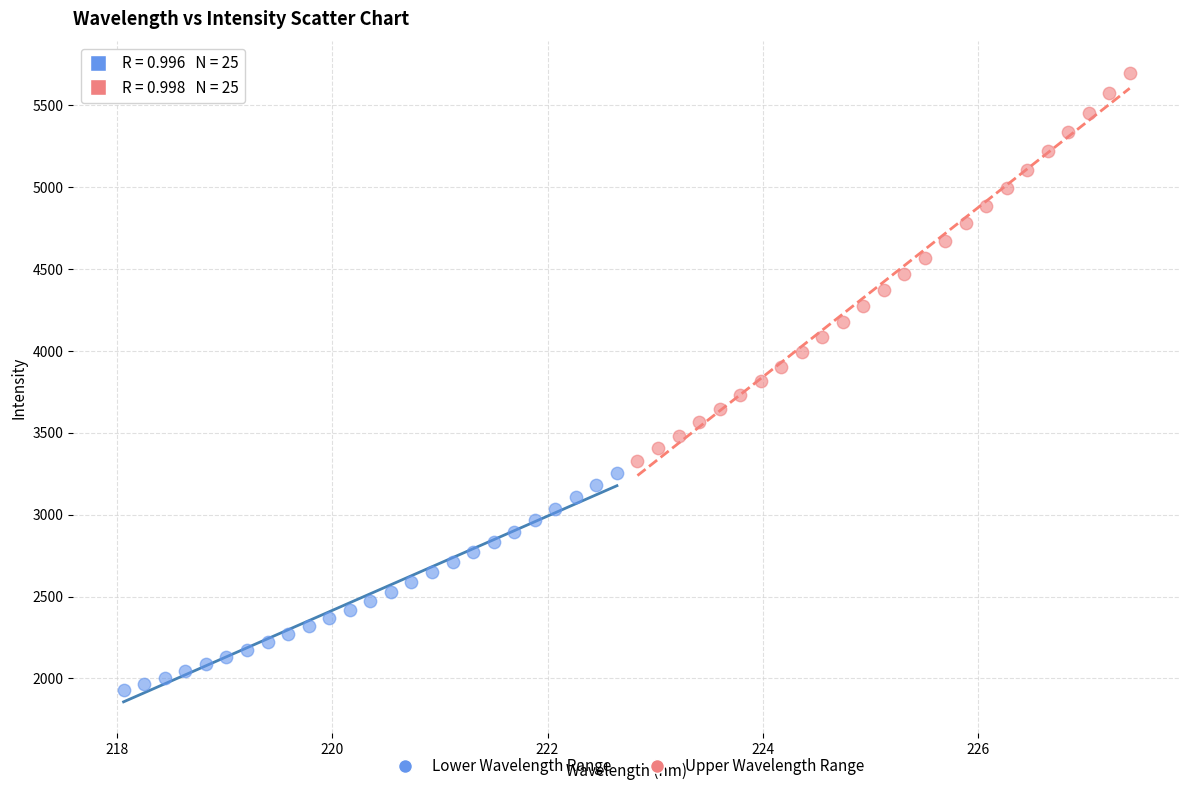

Which series reaches the maximum Y coordinate?

Upper Wavelength Range